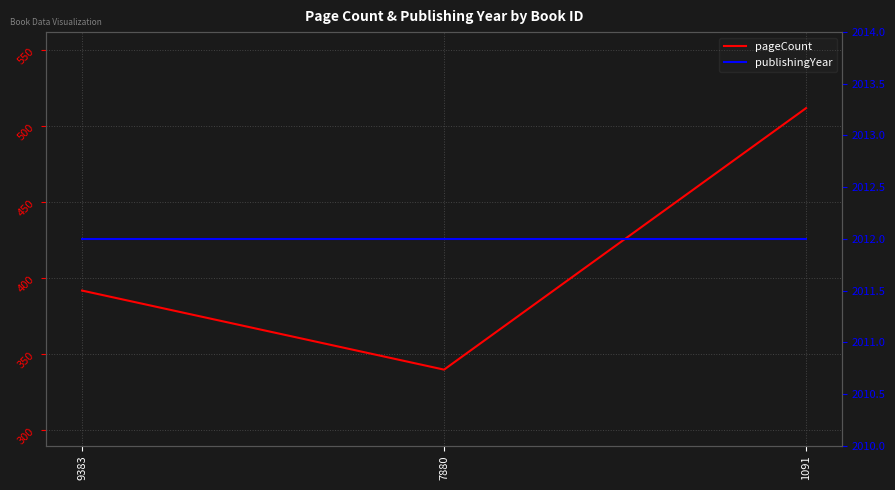

Is the value of publishingYear at 1091 greater than the value of pageCount at 7880?

Yes